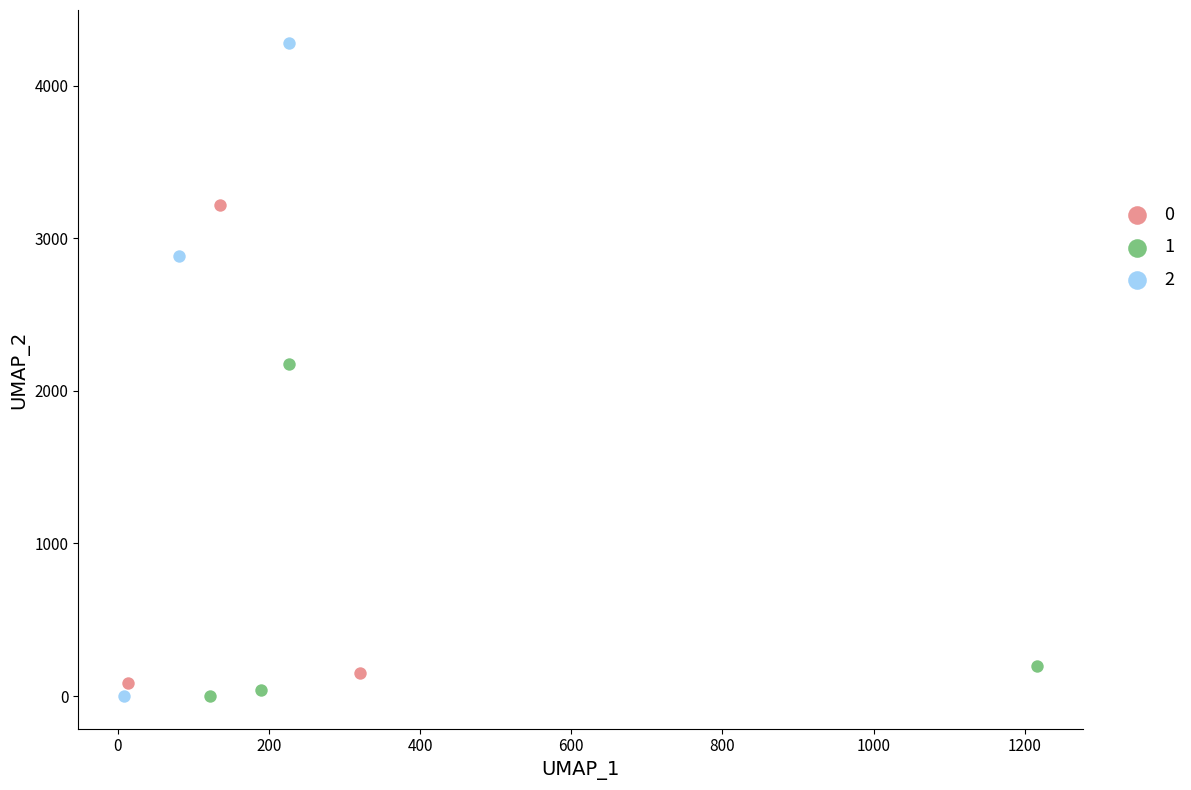

What are all the series names shown in the legend?

0, 1, 2